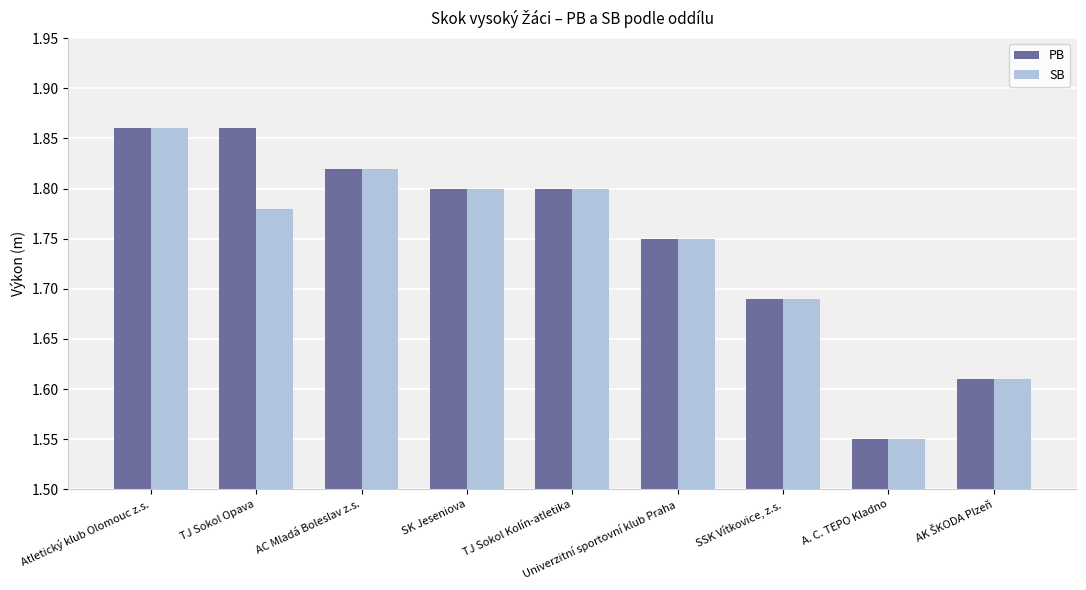

Which category has the lowest value in the SB series?

A. C. TEPO Kladno